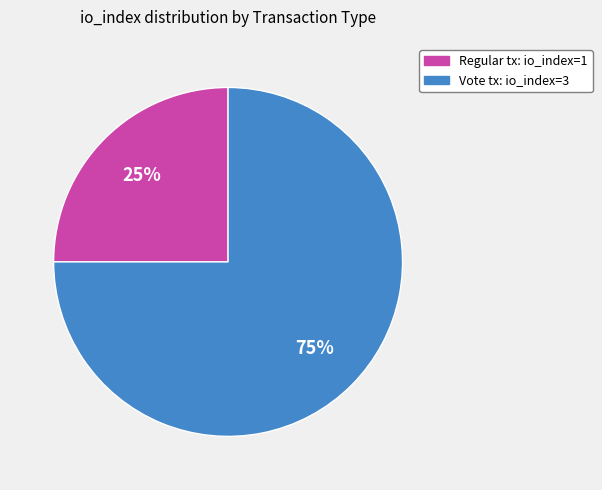

Is there a majority slice in this chart?

Yes